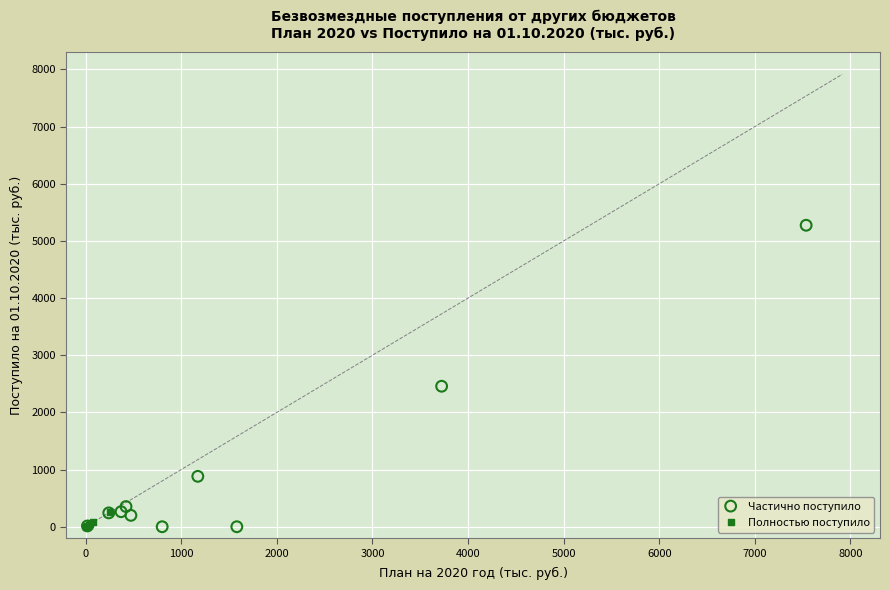

Which series contains the highest Y value?

Частично поступило